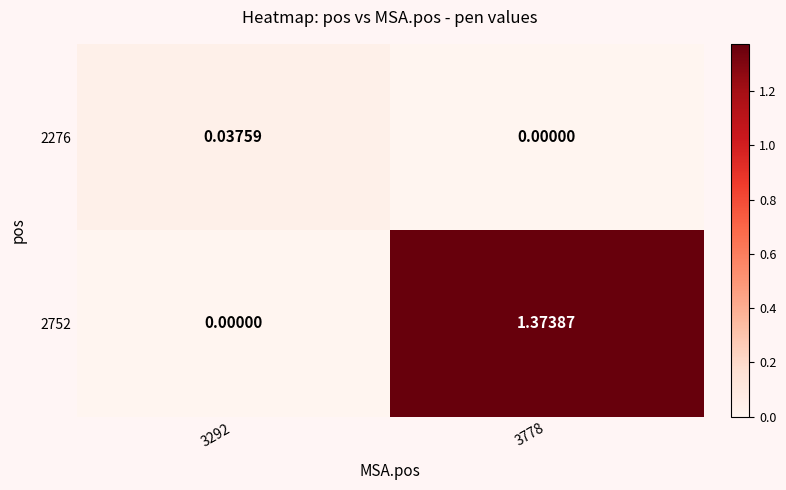

At which category is the sum across all series the highest?

3778